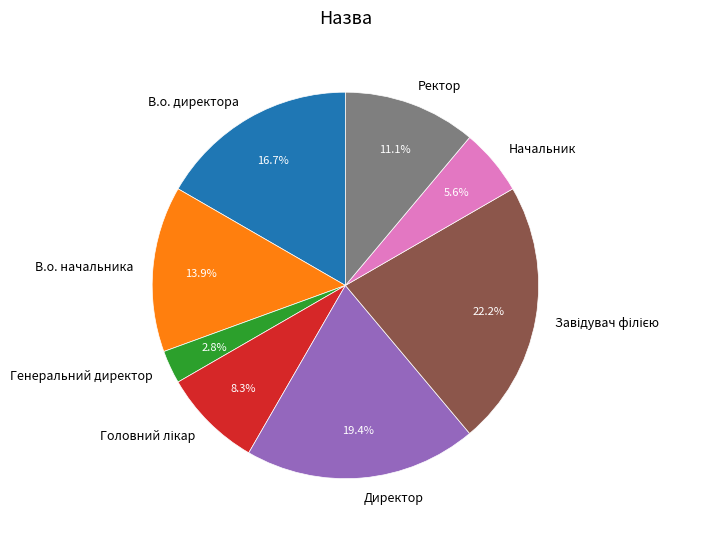

Is there a majority slice in this chart?

No